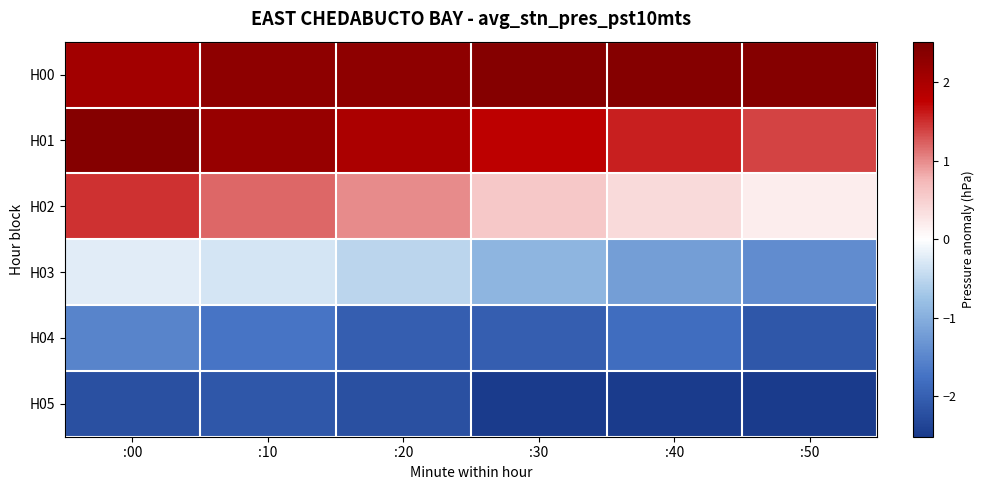

Rank the series at :10 from lowest to highest value.

H05, H04, H03, H02, H01, H00